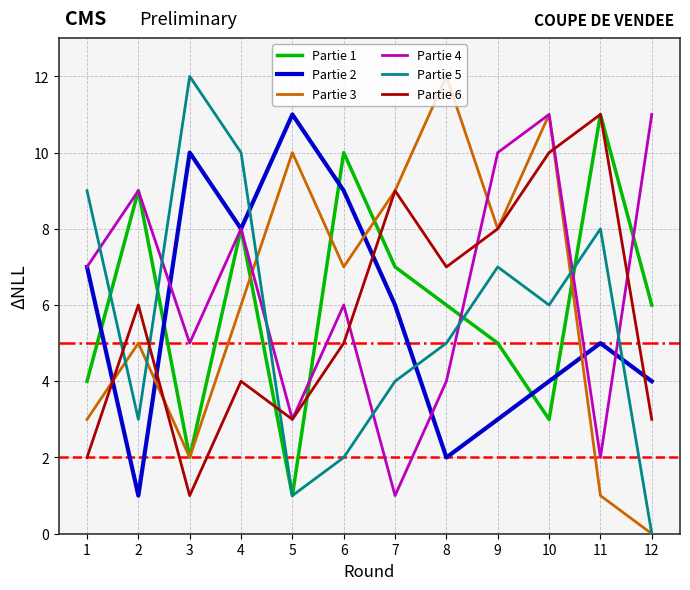

What is the spread (max minus min) of values at 9?

7